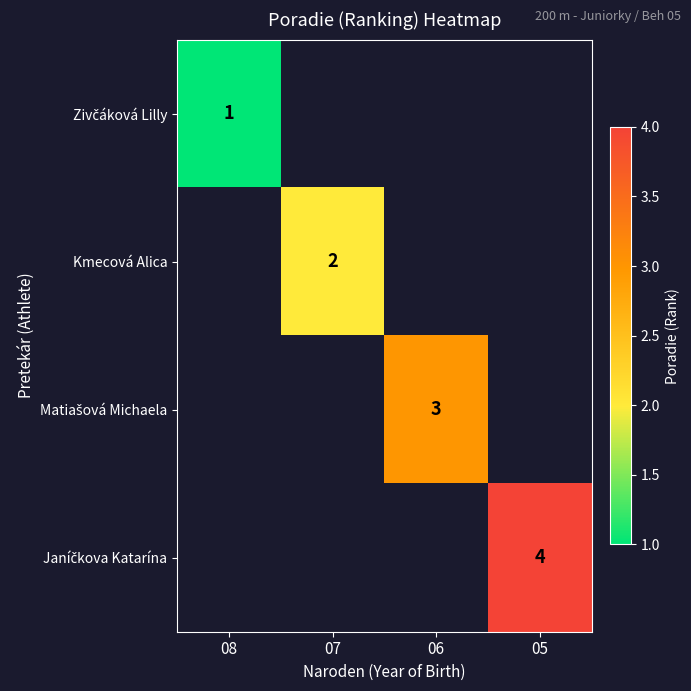

Count the number of categories in the chart.

4